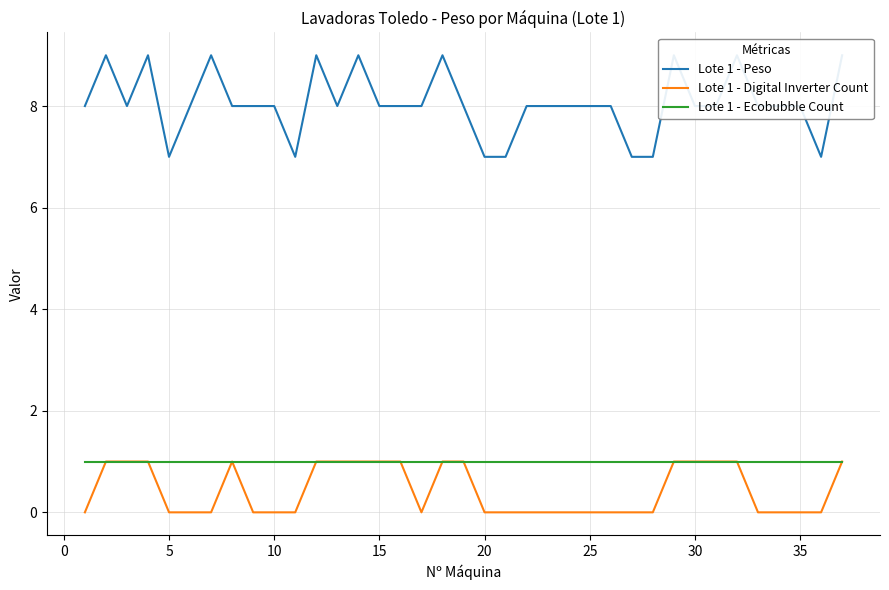

The value of Lote 1 - Ecobubble Count at 30 is 1. True or false?

True